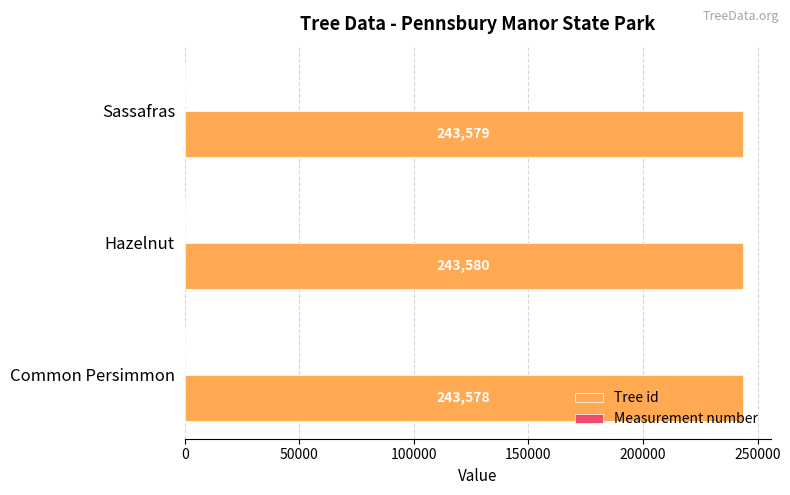

What is the total value across all series at Hazelnut?

243581